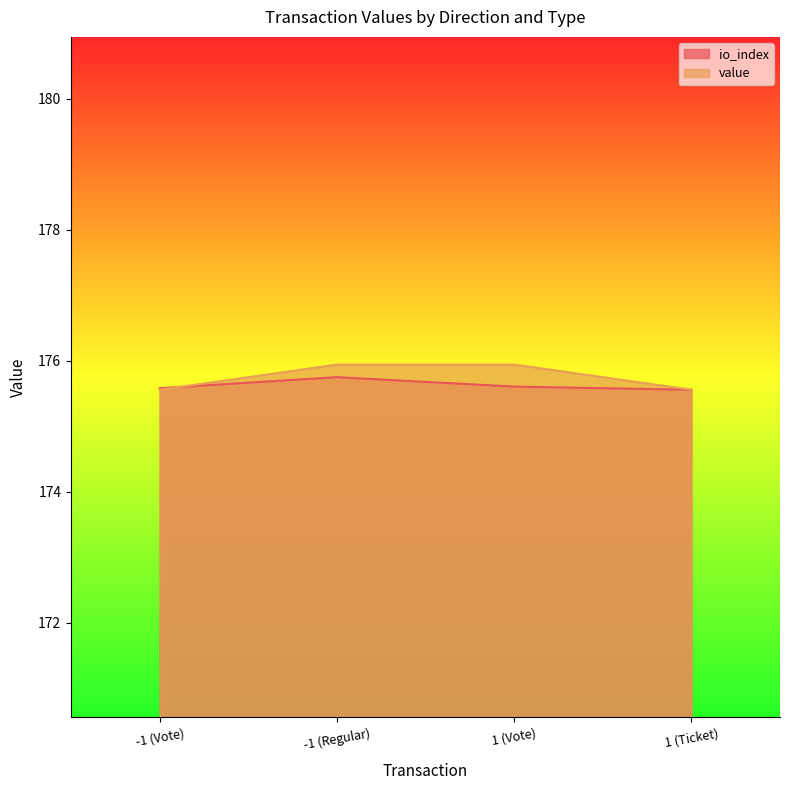

What is the minimum value shown in the chart?

175.6